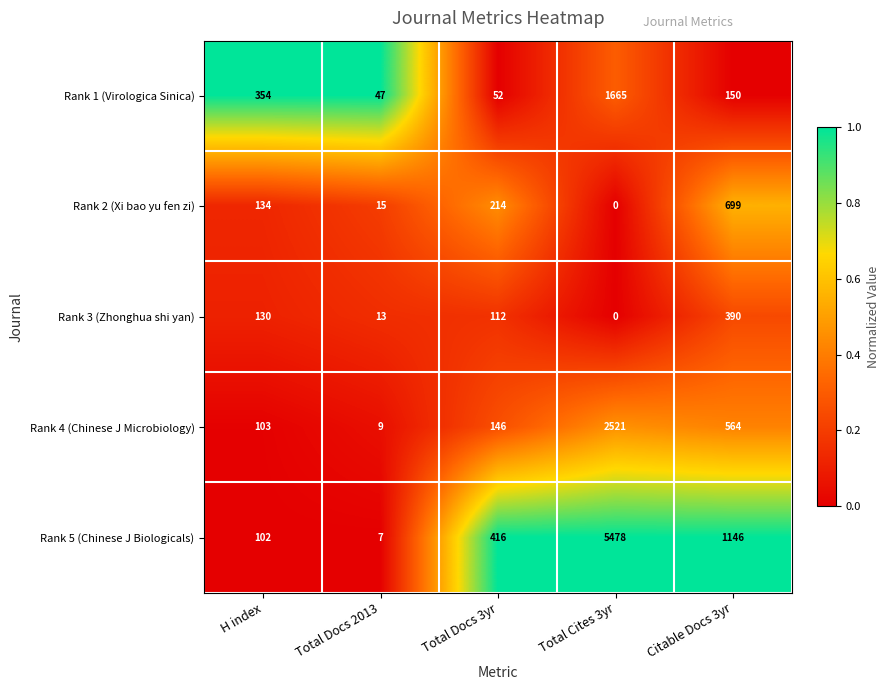

At which label is Rank 5 (Chinese J Biologicals) closest to 2742?

Citable Docs 3yr